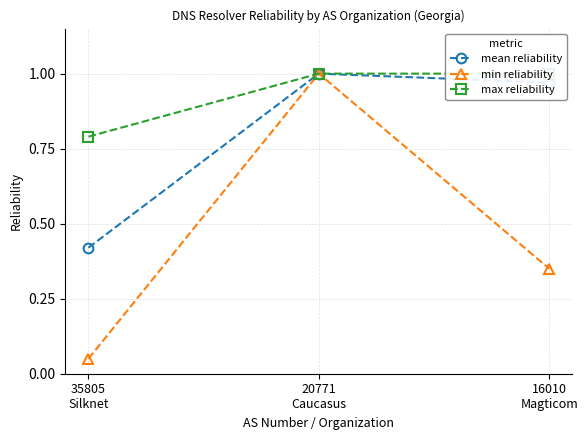

Which series has the largest total across all categories?

max reliability